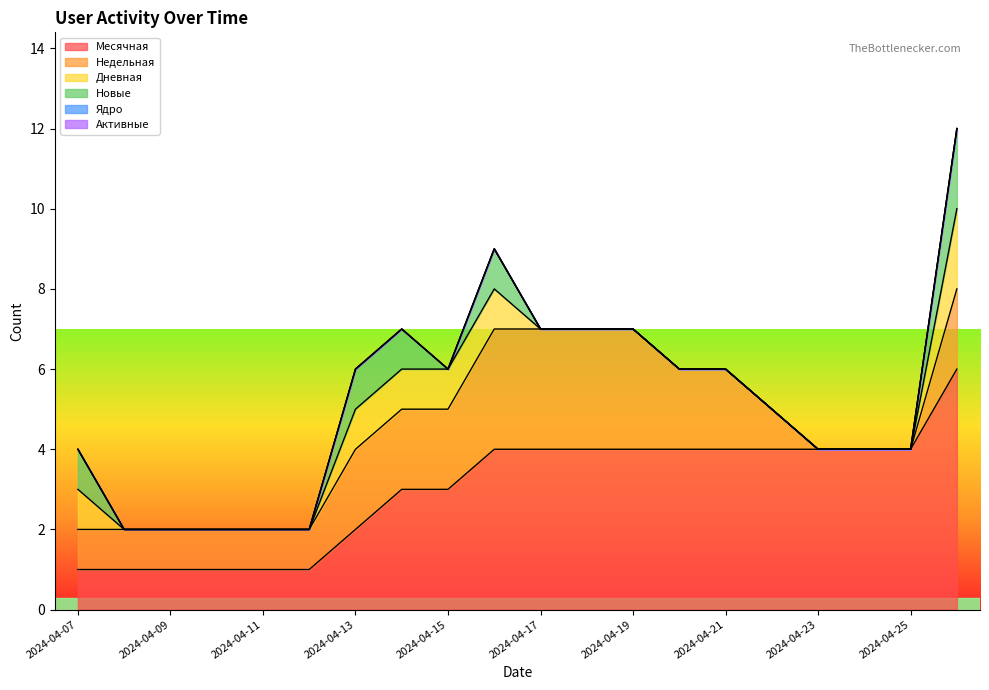

At which category is the sum across all series the highest?

2024-04-26